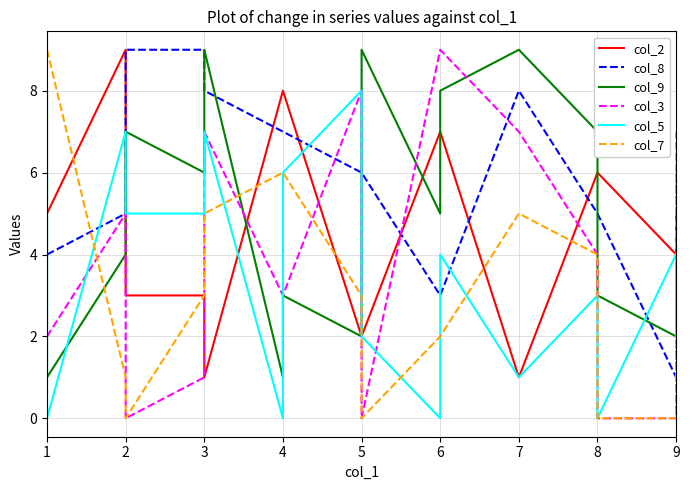

What are all the series names shown in the legend?

col_2, col_8, col_9, col_3, col_5, col_7